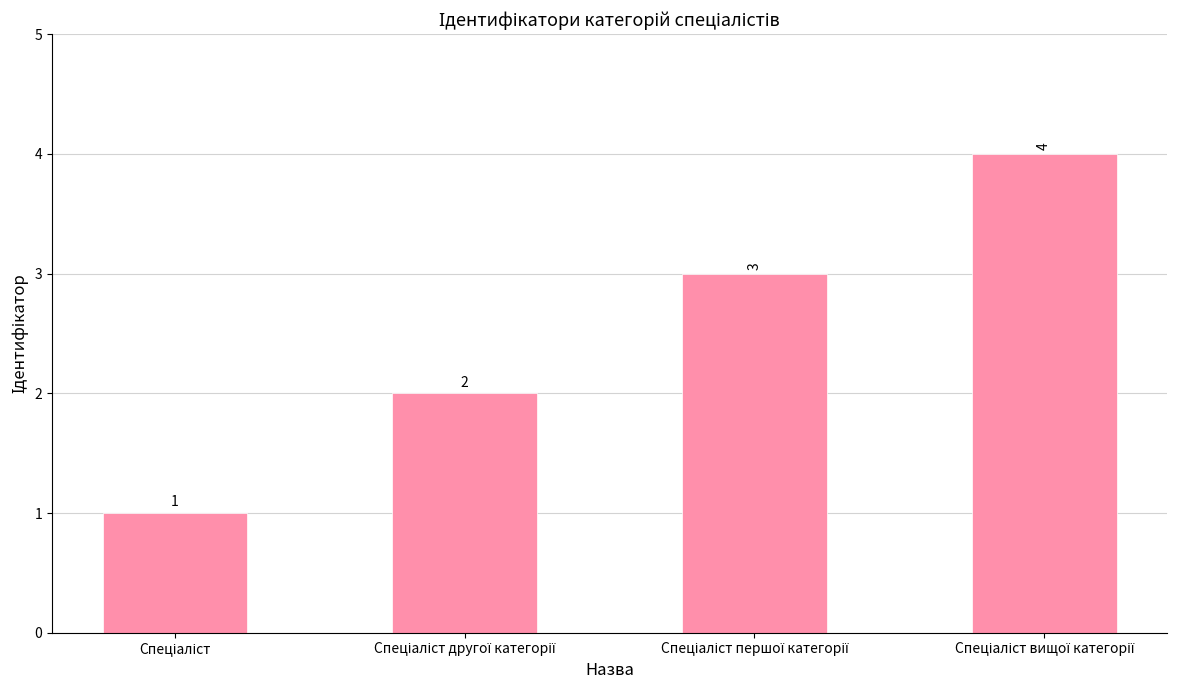

What is the sum of all values?

10